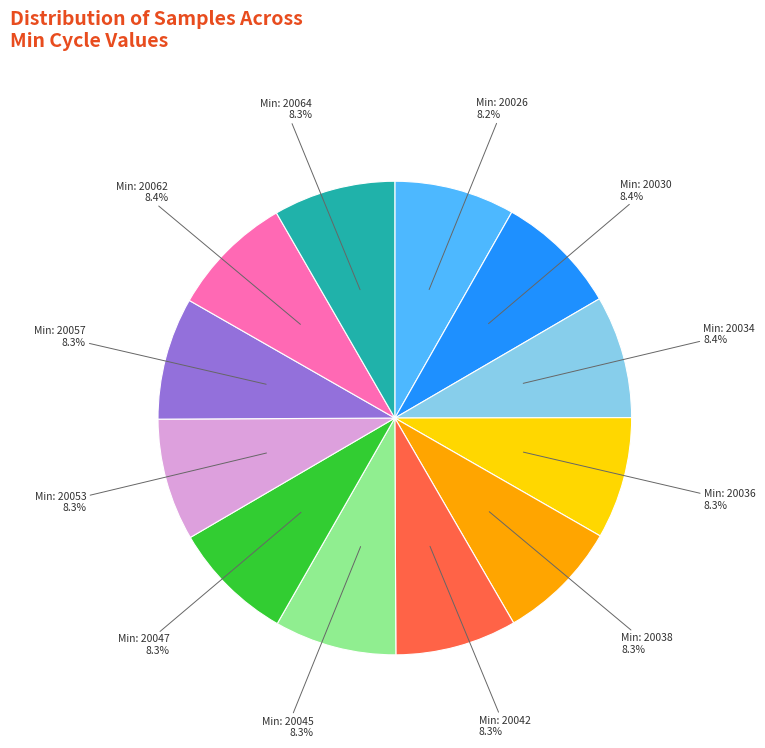

Is there any slice that represents more than half of the pie?

No